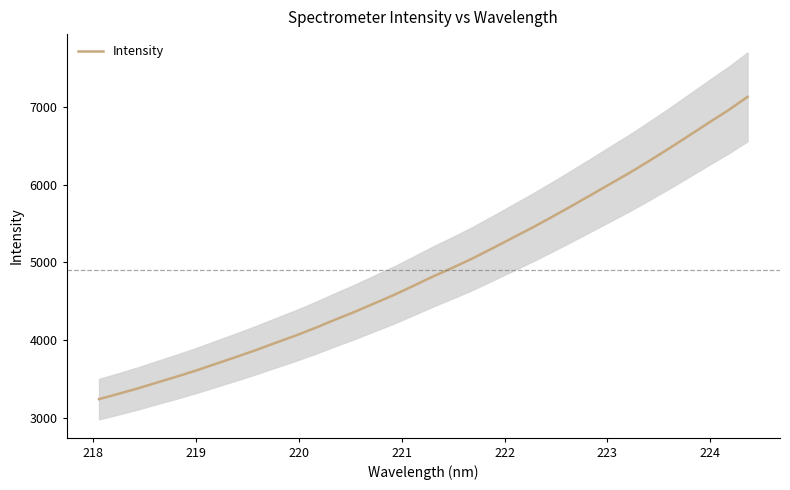

What is the maximum value for Intensity?

7126.6